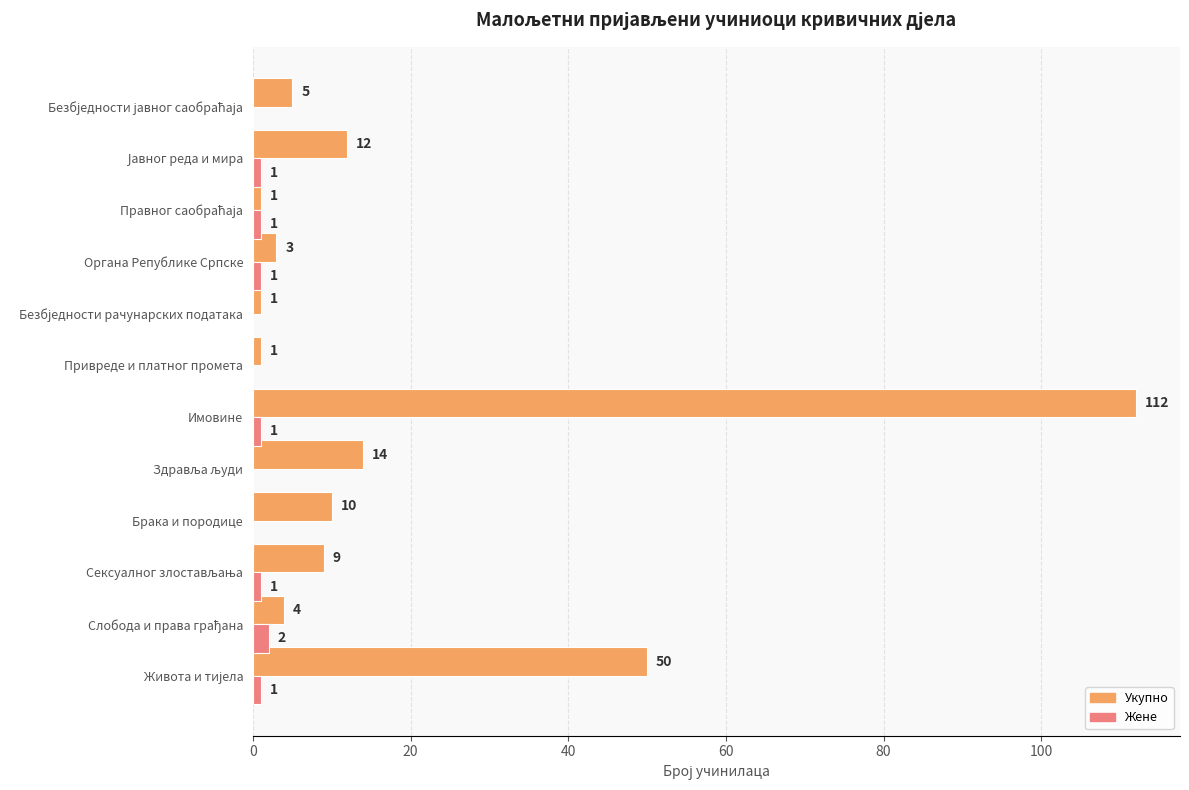

At which category does the chart reach its peak across all series?

Имовине